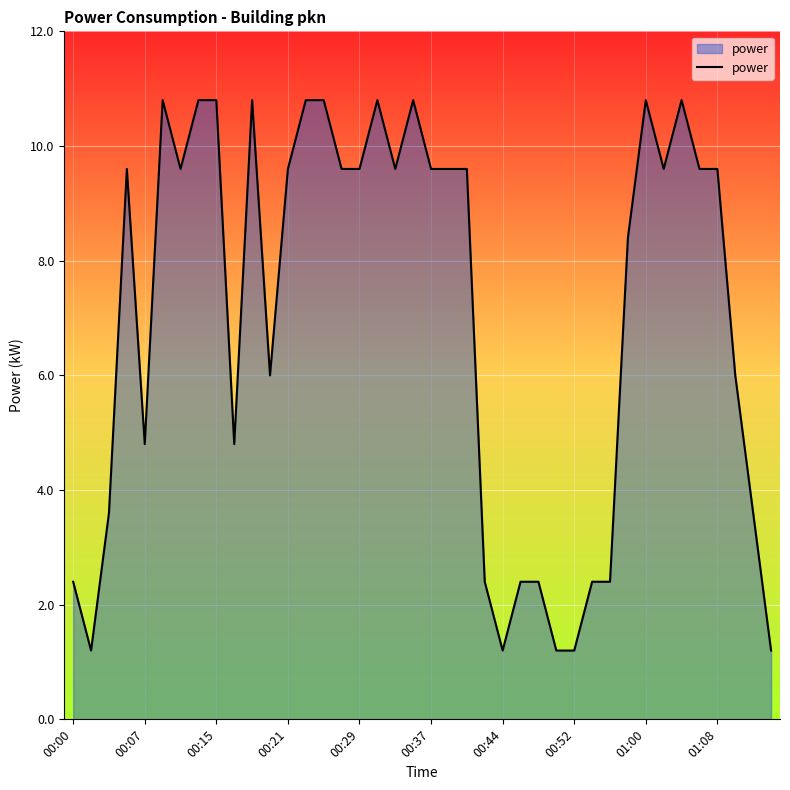

What is the smallest value displayed?

1.2